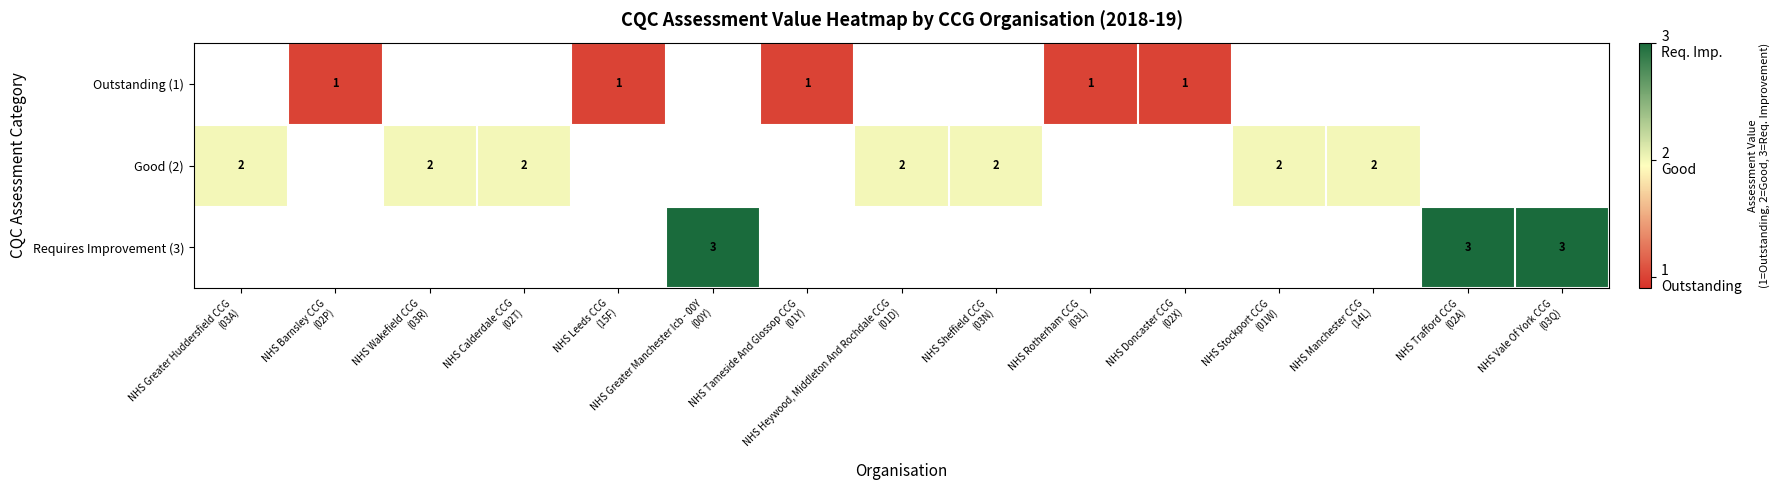

List the labels in order of Requires Improvement (3) value, smallest first.

NHS Greater Huddersfield CCG (03A), NHS Barnsley CCG (02P), NHS Wakefield CCG (03R), NHS Calderdale CCG (02T), NHS Leeds CCG (15F), NHS Greater Manchester Icb - 00Y (00Y), NHS Tameside And Glossop CCG (01Y), NHS Heywood, Middleton And Rochdale CCG (01D), NHS Sheffield CCG (03N), NHS Rotherham CCG (03L), NHS Doncaster CCG (02X), NHS Stockport CCG (01W), NHS Manchester CCG (14L), NHS Trafford CCG (02A), NHS Vale Of York CCG (03Q)